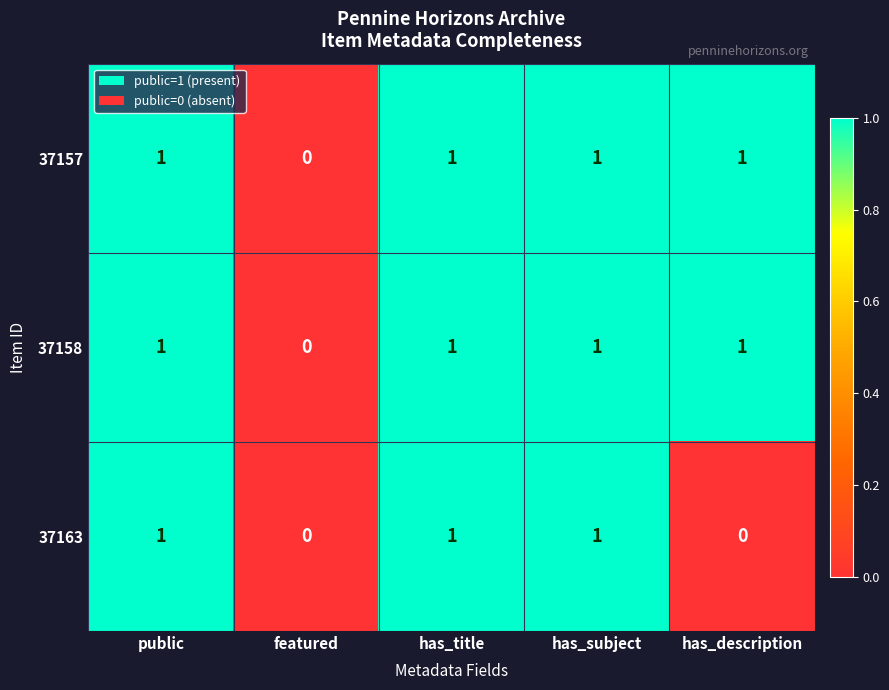

Is the value of 37158 at has_description greater than the value of 37163 at has_description?

Yes